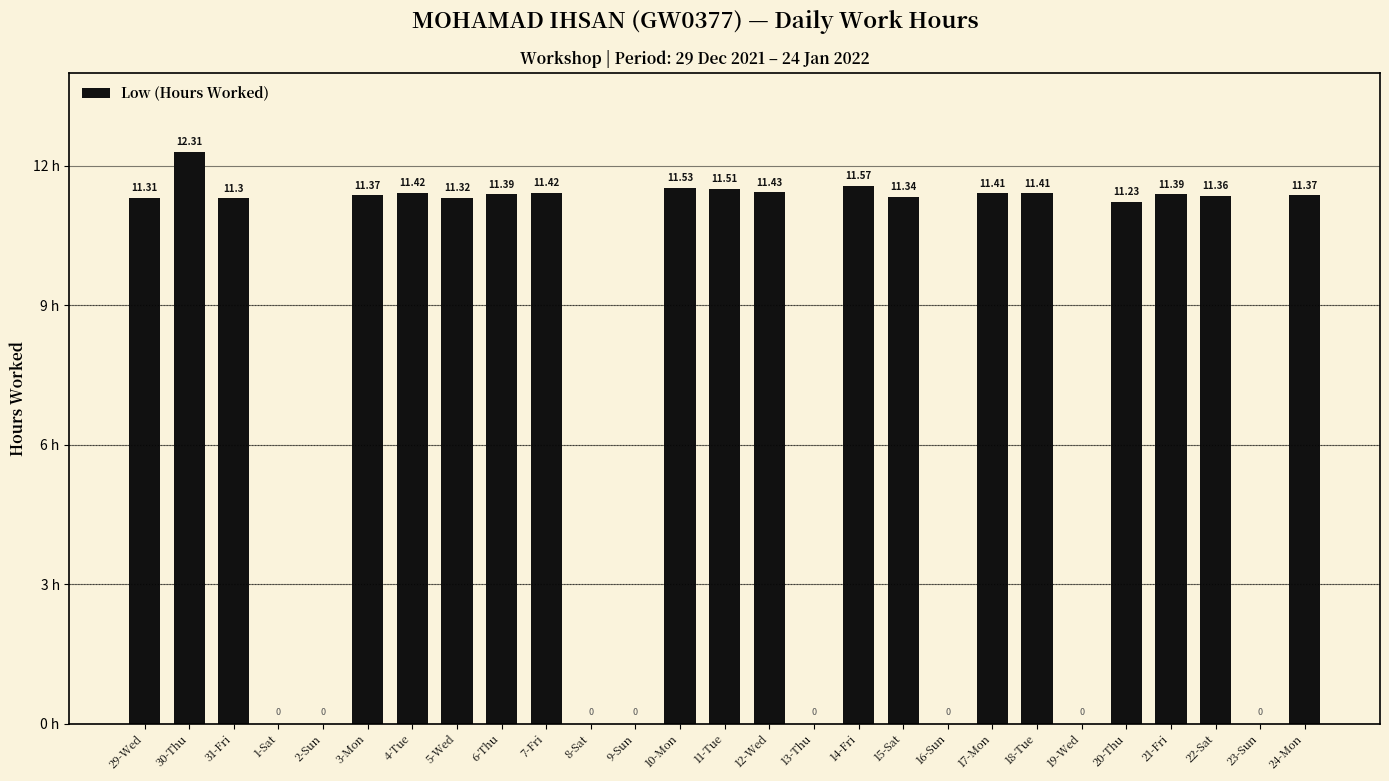

Which has a higher value, 14-Fri or 22-Sat?

14-Fri